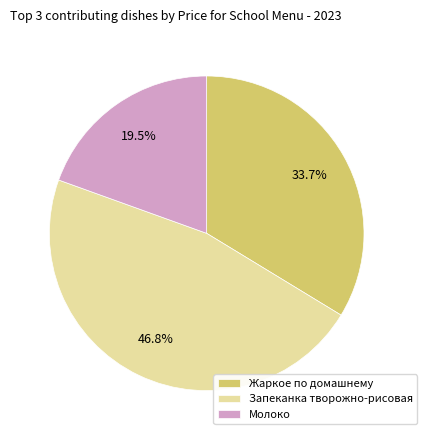

Is the sum of Молоко and Запеканка творожно-рисовая greater than half?

Yes